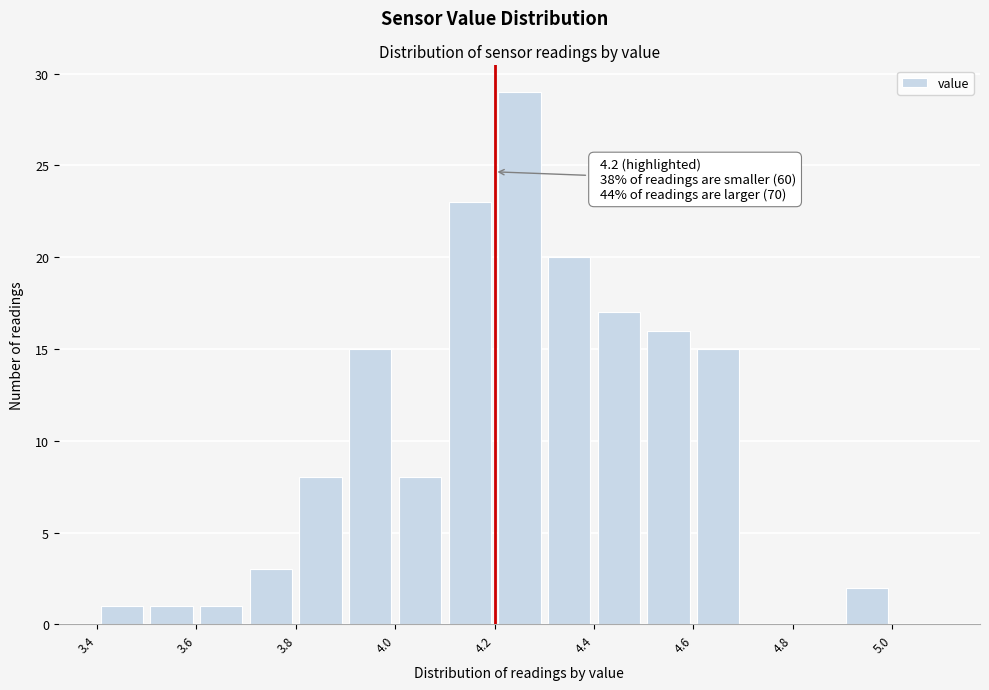

Which range on the x-axis has the tallest bar?

4.2 to 4.3